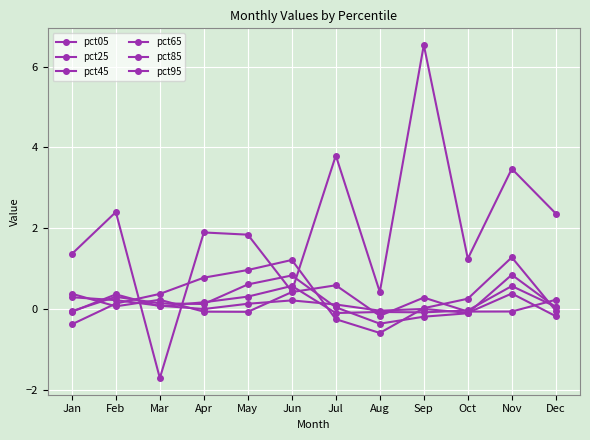

Where is pct45 nearest to the value 0?

Oct